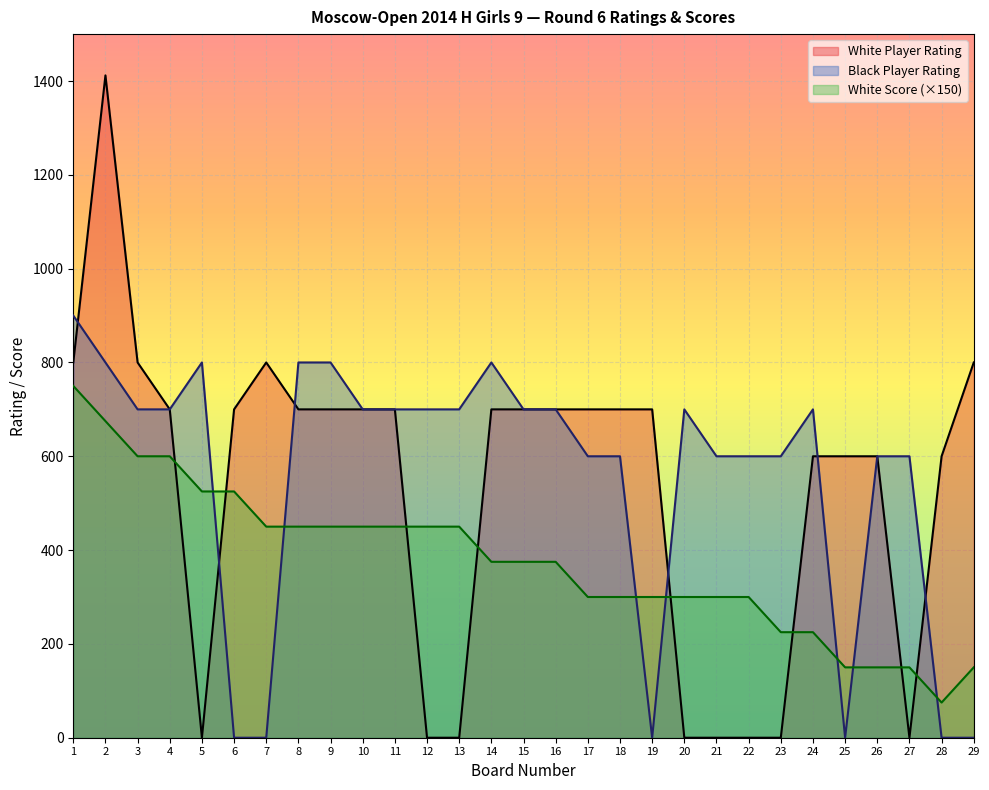

What are all the series names shown in the legend?

White Player Rating, Black Player Rating, White Score (×150)